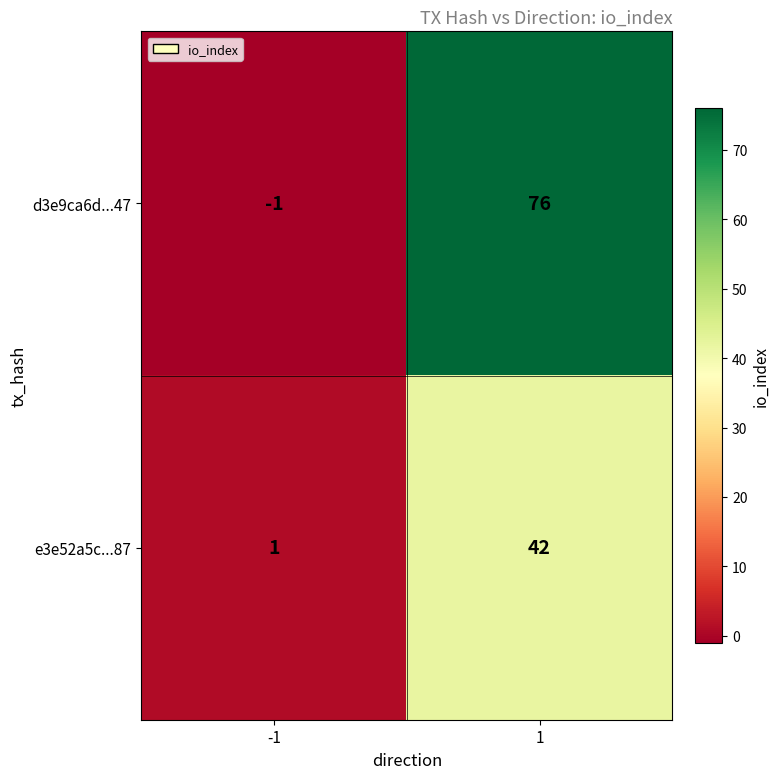

How many data points in e3e52a5c...87 are less than 42?

1